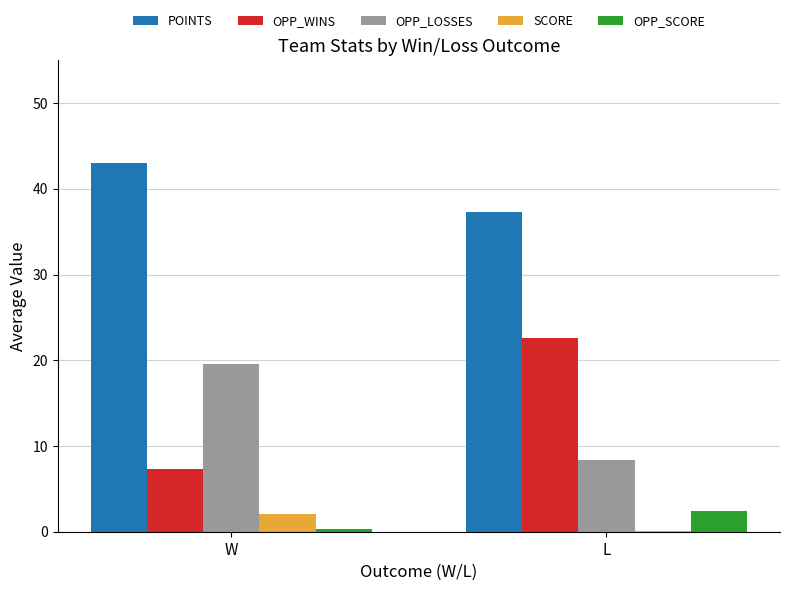

Which category has the highest value across all series?

W